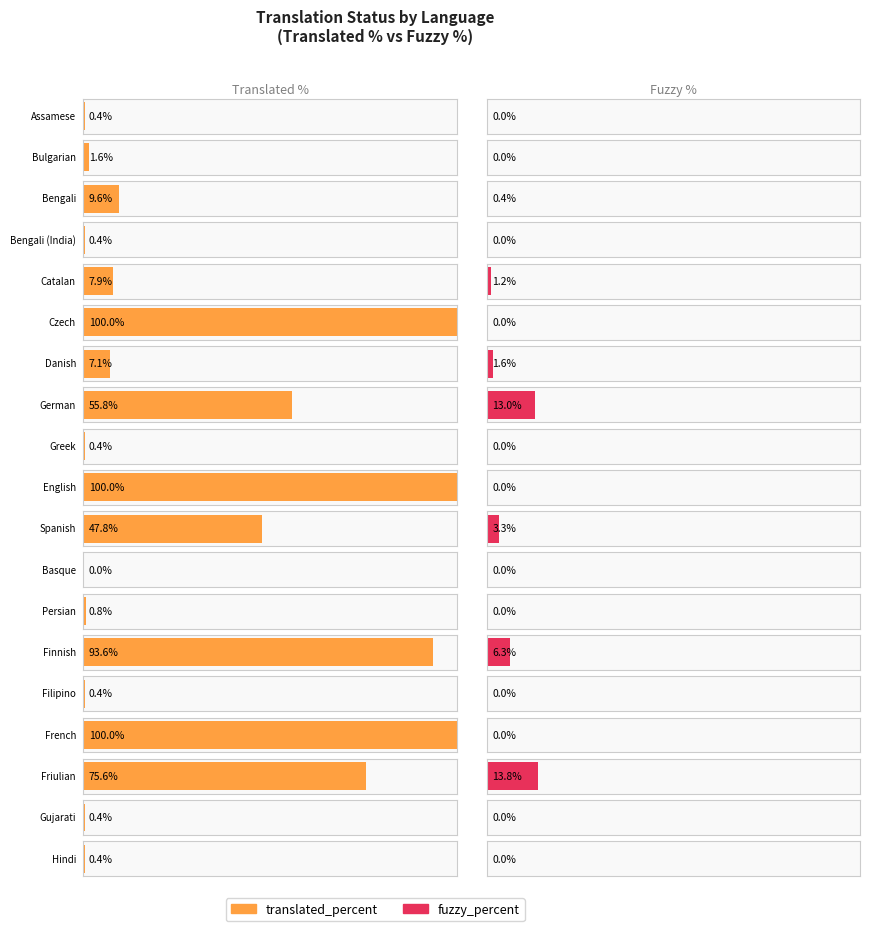

True or false: fuzzy_percent has a value of 6.3 at Finnish.

True